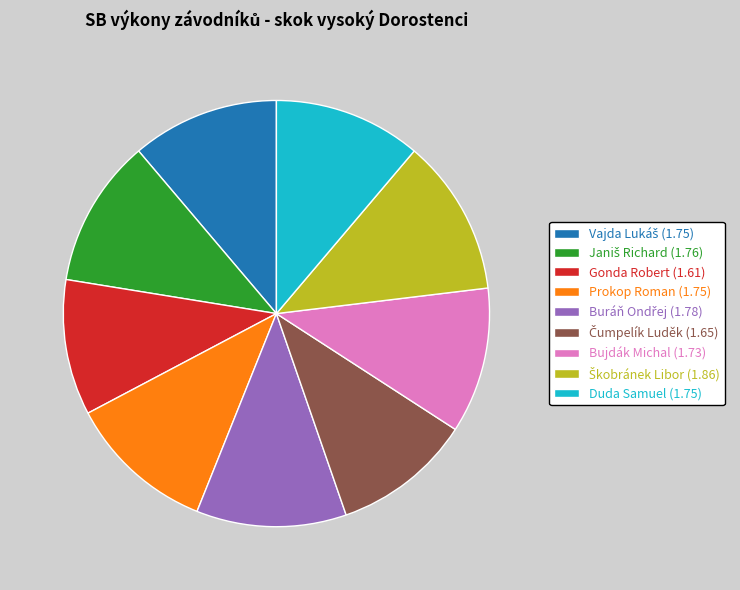

Does Bujdák Michal (1.73) represent more than half of the total?

No